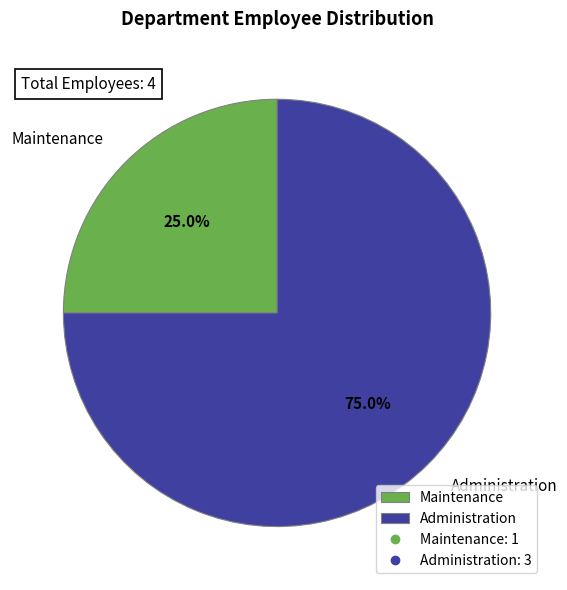

True or false: Maintenance accounts for 36% of the total.

False